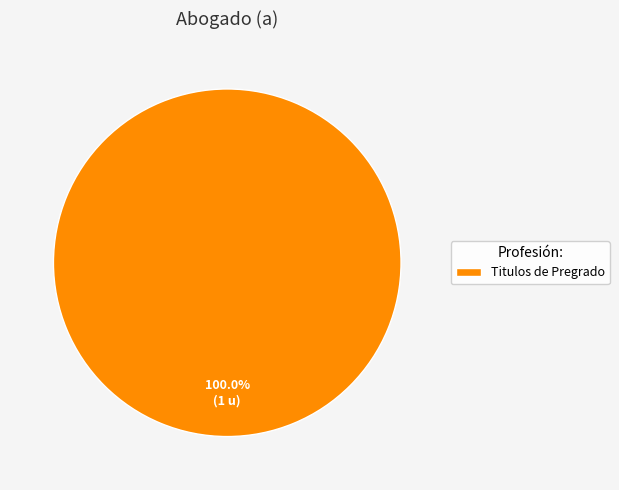

Which slice represents more than half of the pie?

Titulos de Pregrado